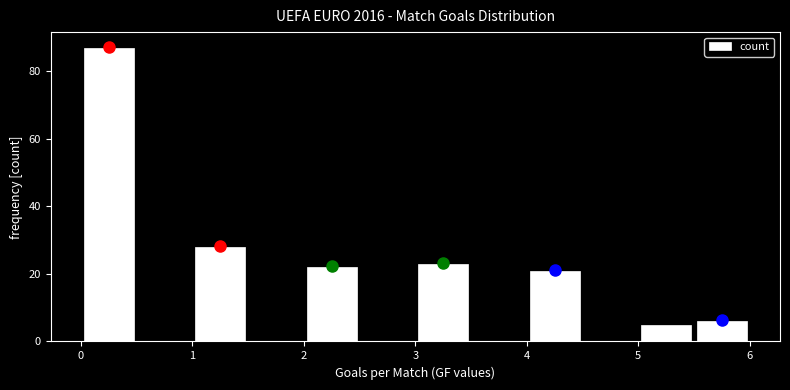

Which range on the x-axis has the tallest bar?

0.0 to 0.5